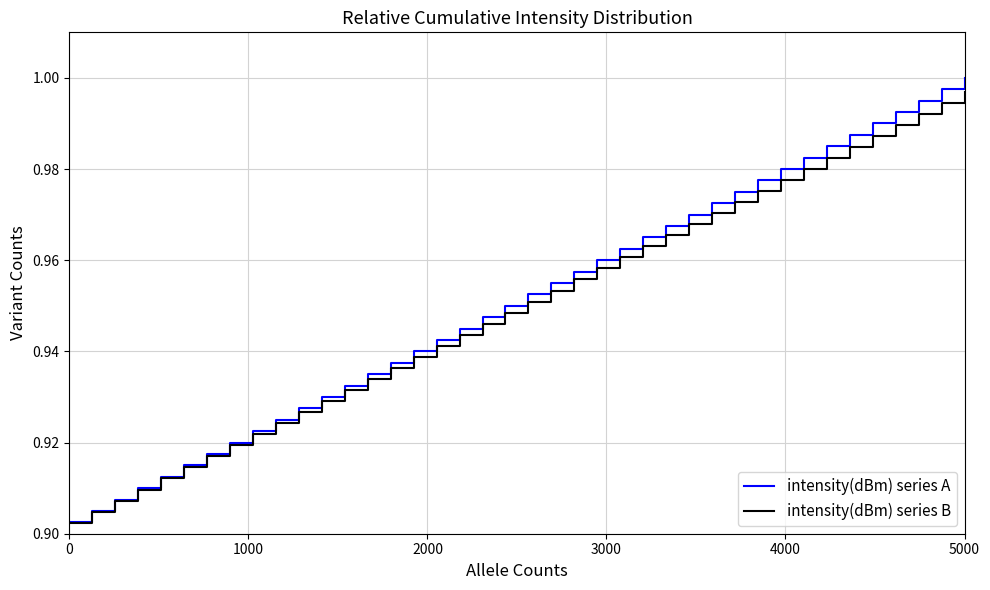

Which series has the widest spread of values?

intensity(dBm) series A